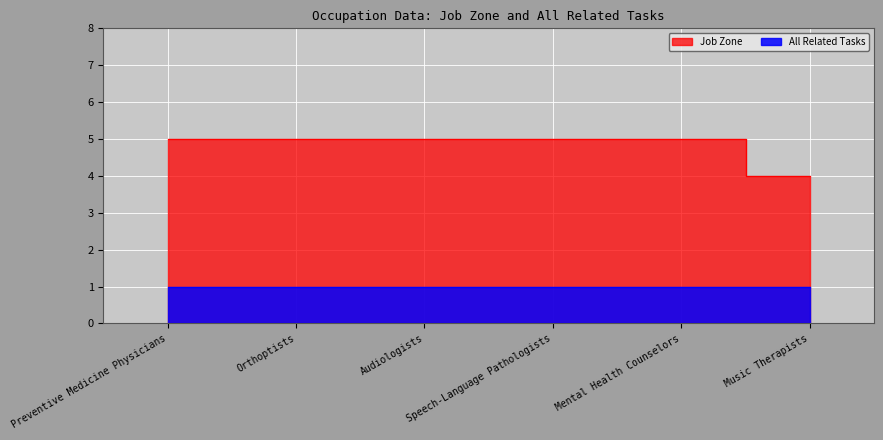

The value at Preventive Medicine Physicians is 5. True or false?

True